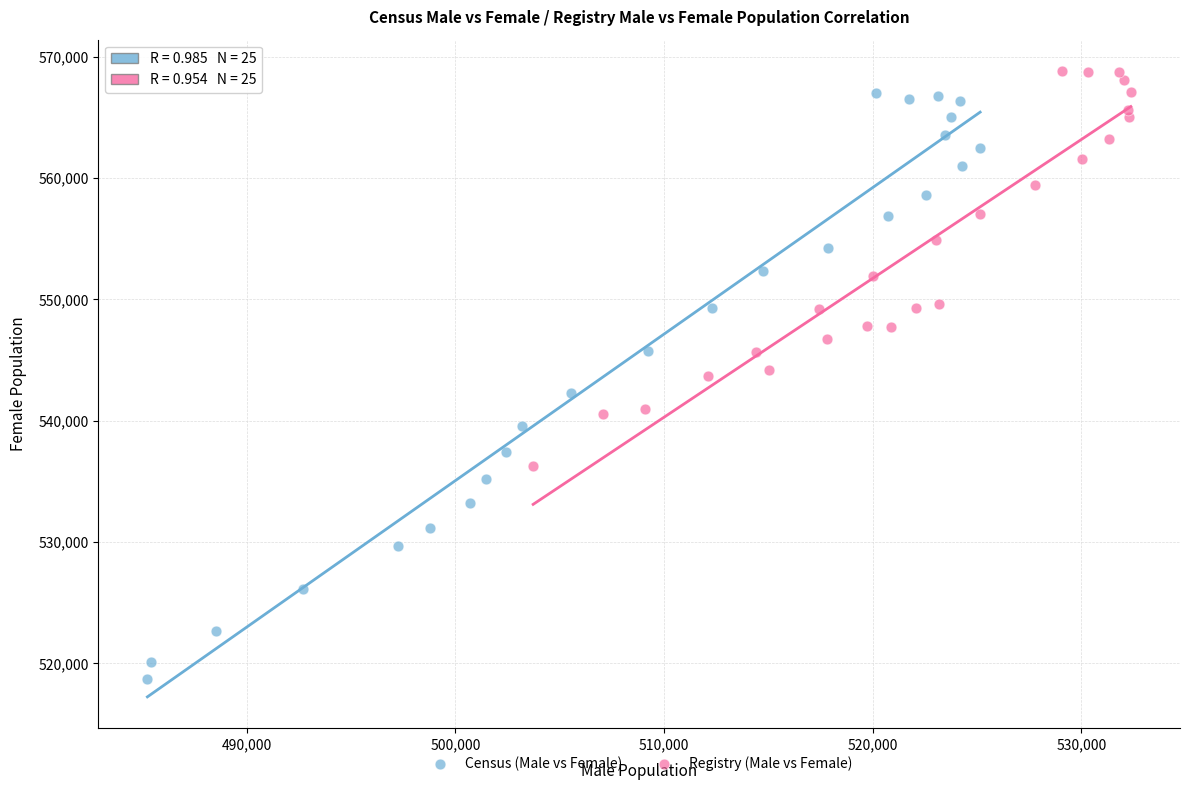

Which series has the largest Y range (max minus min)?

Census (Male vs Female)